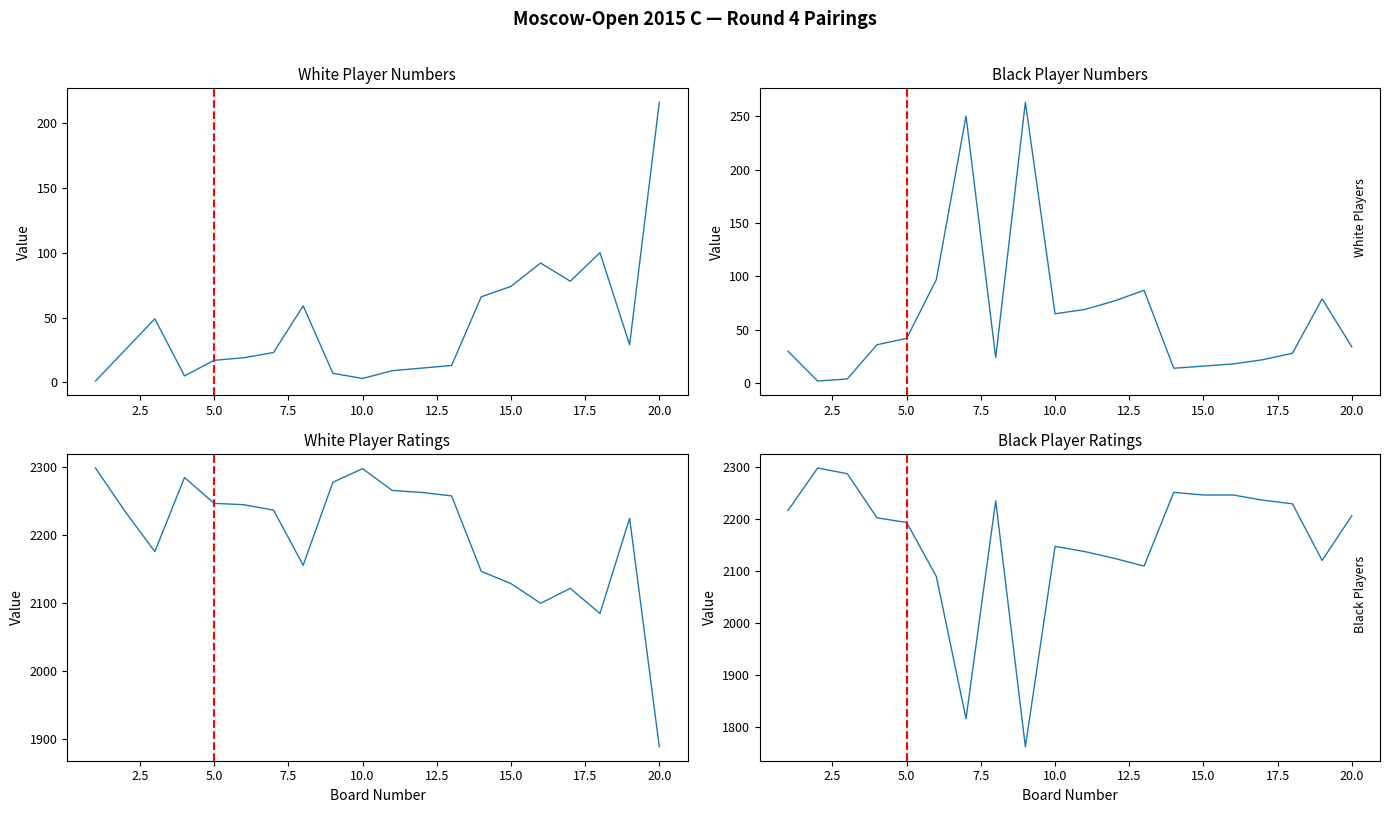

List the series in order of their peak value, lowest first.

White No. (col_1), Black No. (col_11), White Rating (col_4), Black Rating (col_10)